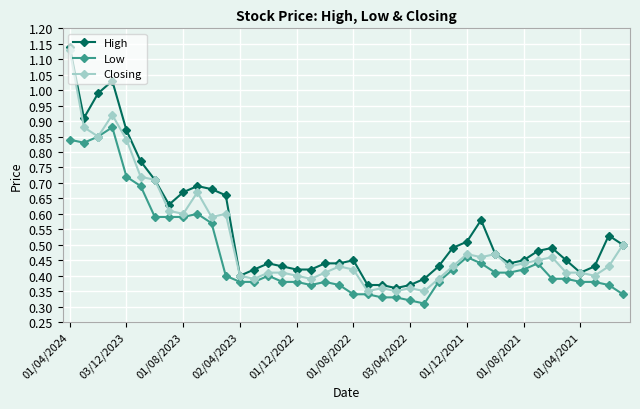

True or false: High and Low intersect in this chart.

False